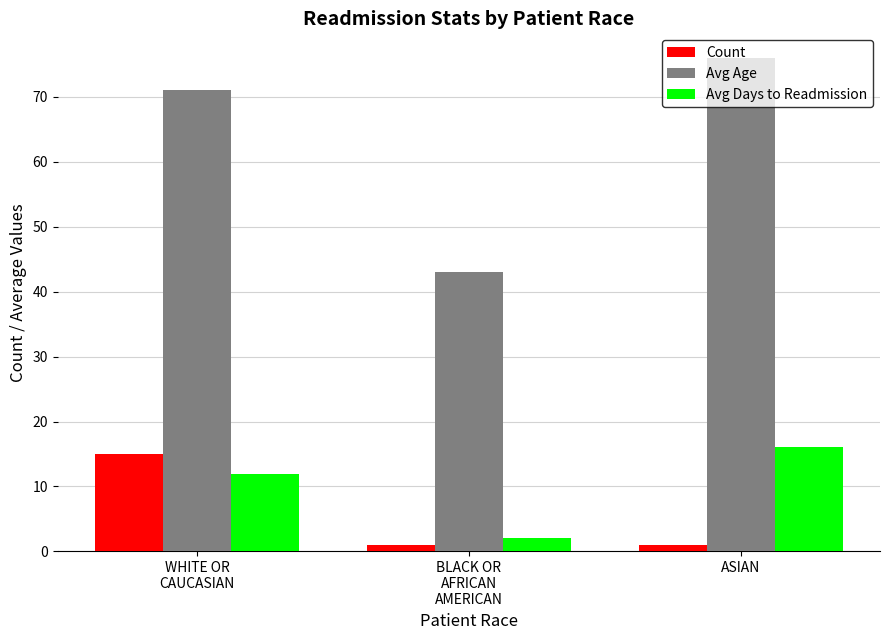

What are all the series names shown in the legend?

Count, Avg Age, Avg Days to Readmission